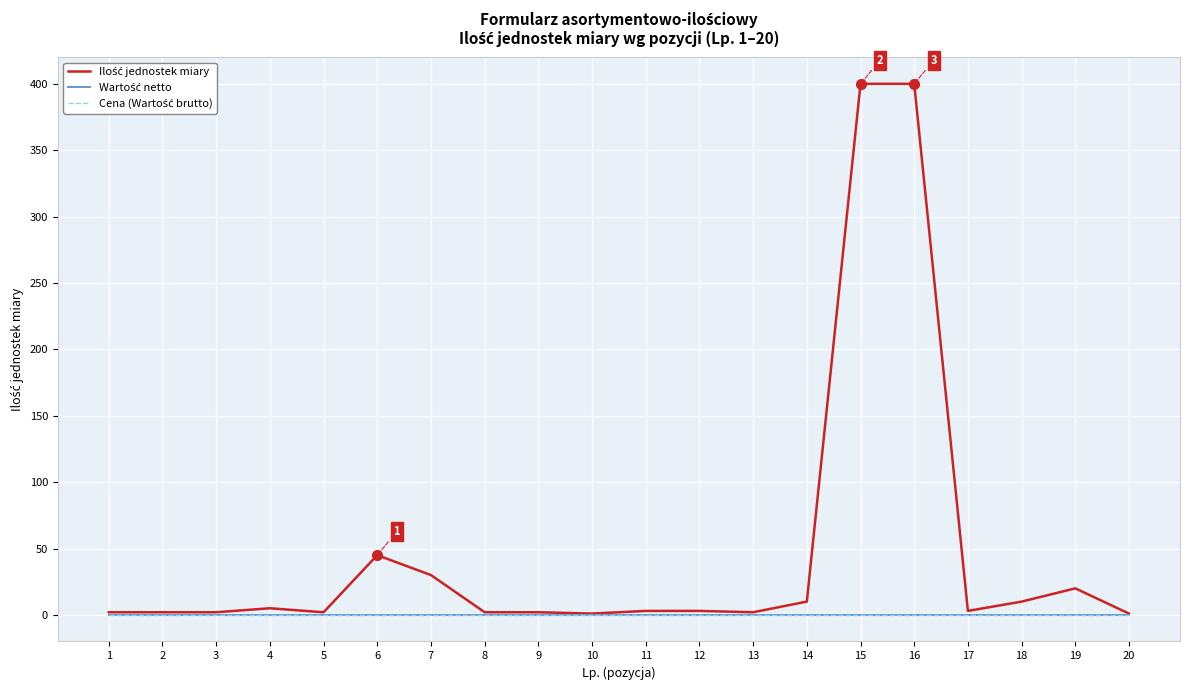

Which series has the largest range (max minus min)?

Ilość jednostek miary